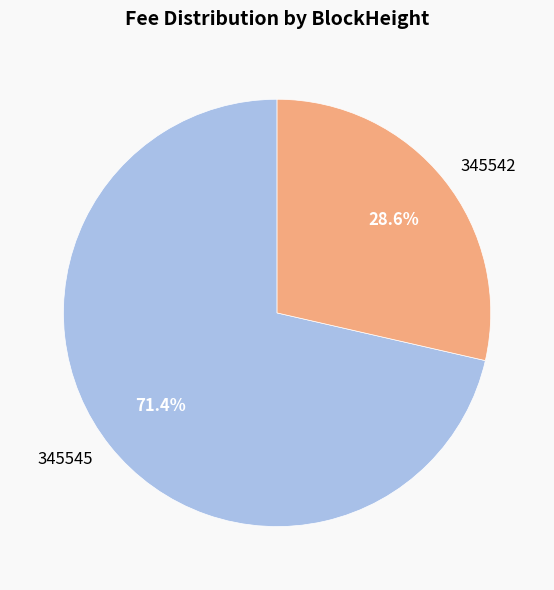

To the nearest percent, what is the combined percentage of 345542 and 345545?

100%